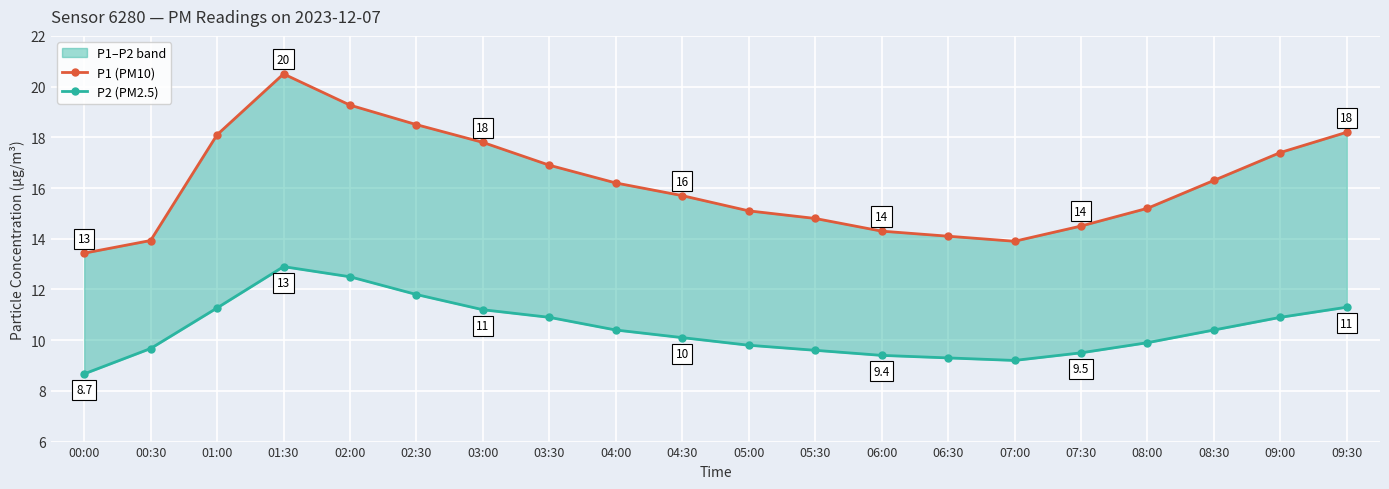

Which has a higher value, 05:30 or 00:00?

05:30